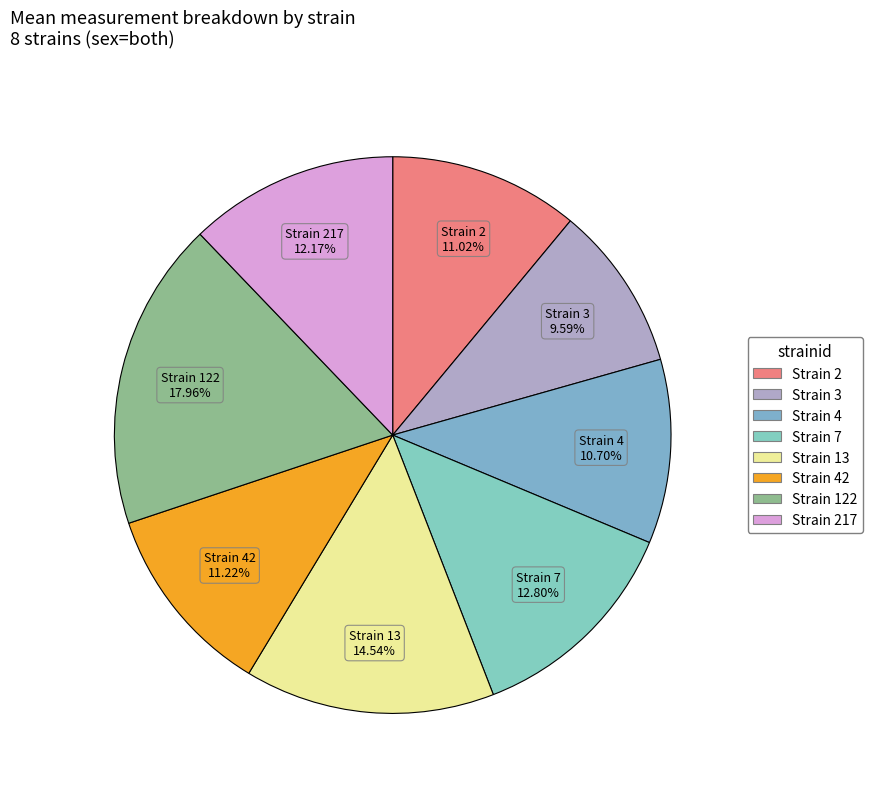

To the nearest percent, what is the difference between the largest and smallest slice percentages?

8%